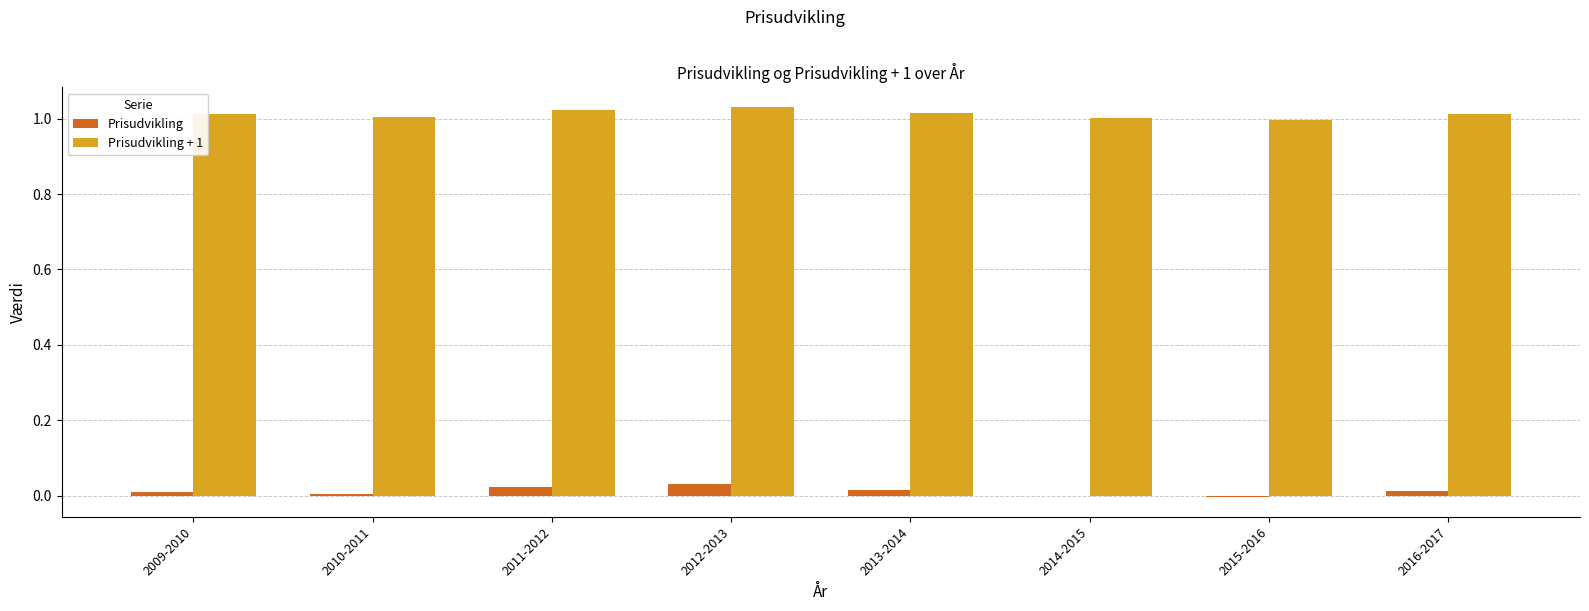

Is the value of Prisudvikling at 2010-2011 greater than the value of Prisudvikling + 1 at 2011-2012?

No